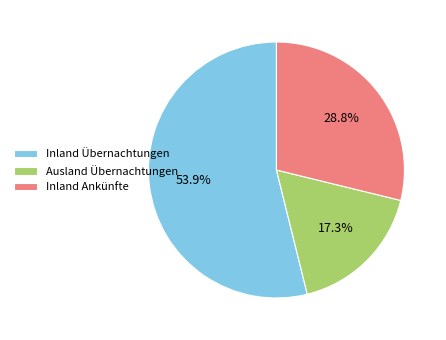

To the nearest percent, what is the average slice percentage?

33%